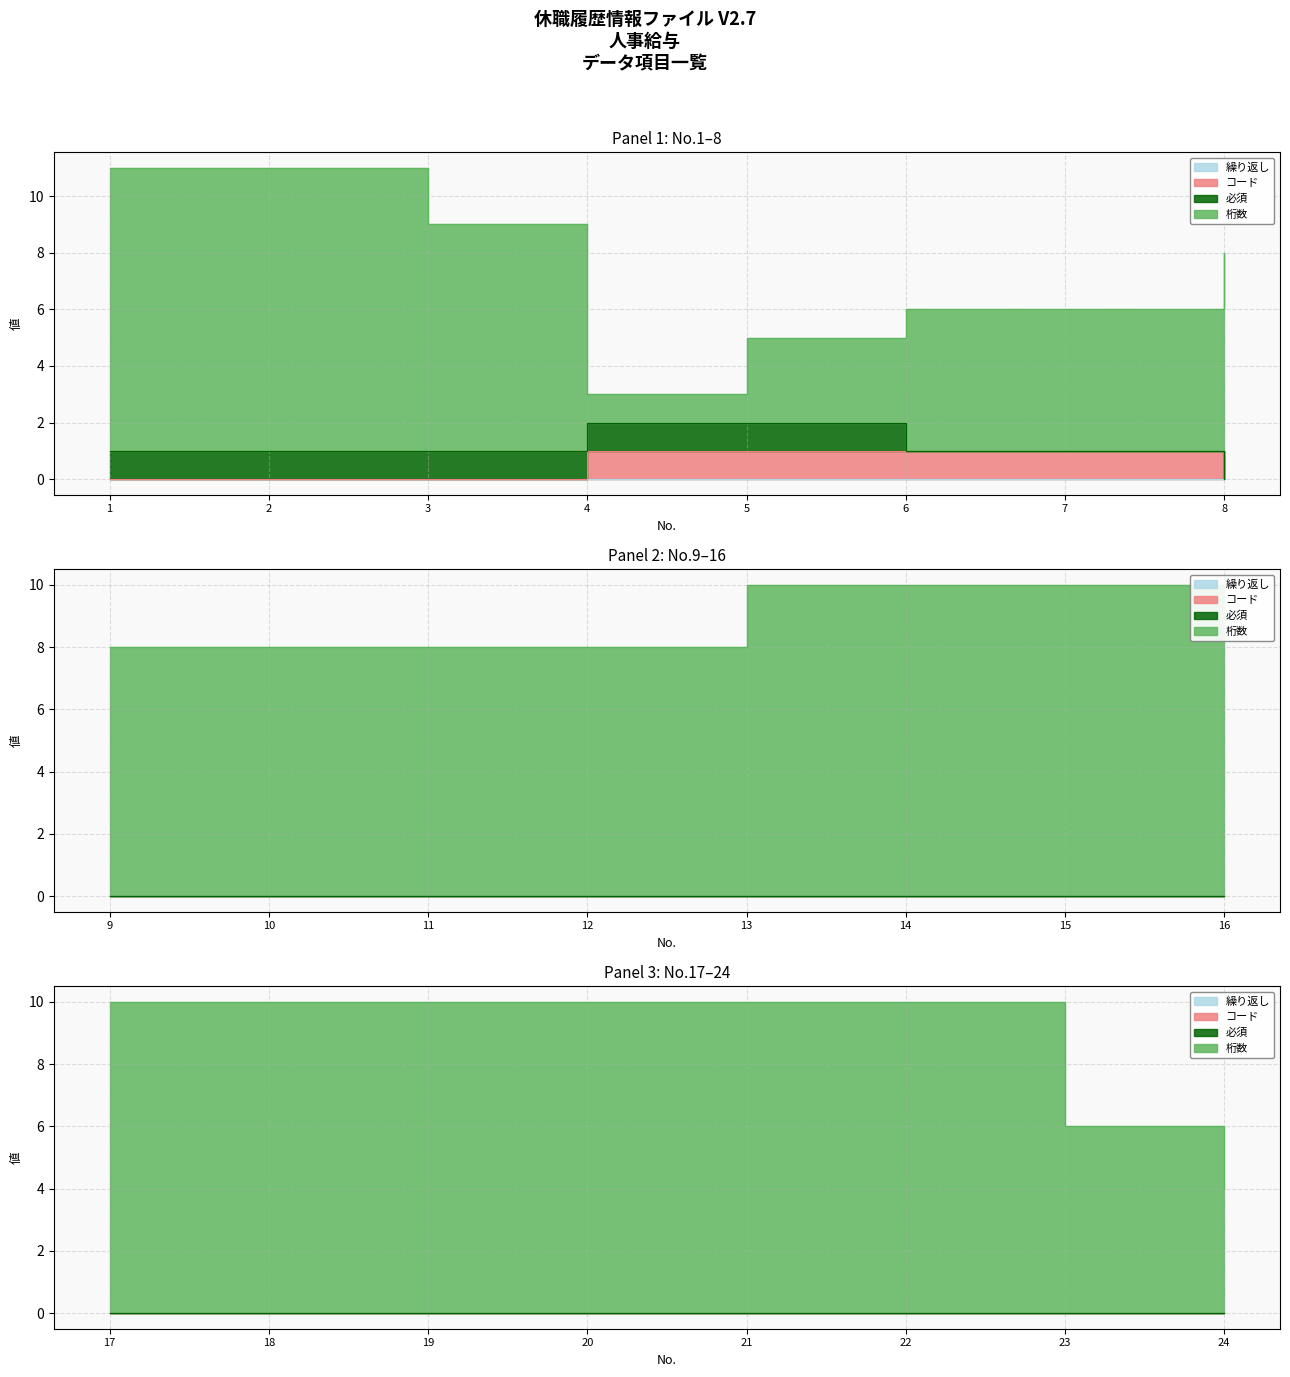

Which has a higher value, 13 or 6?

13